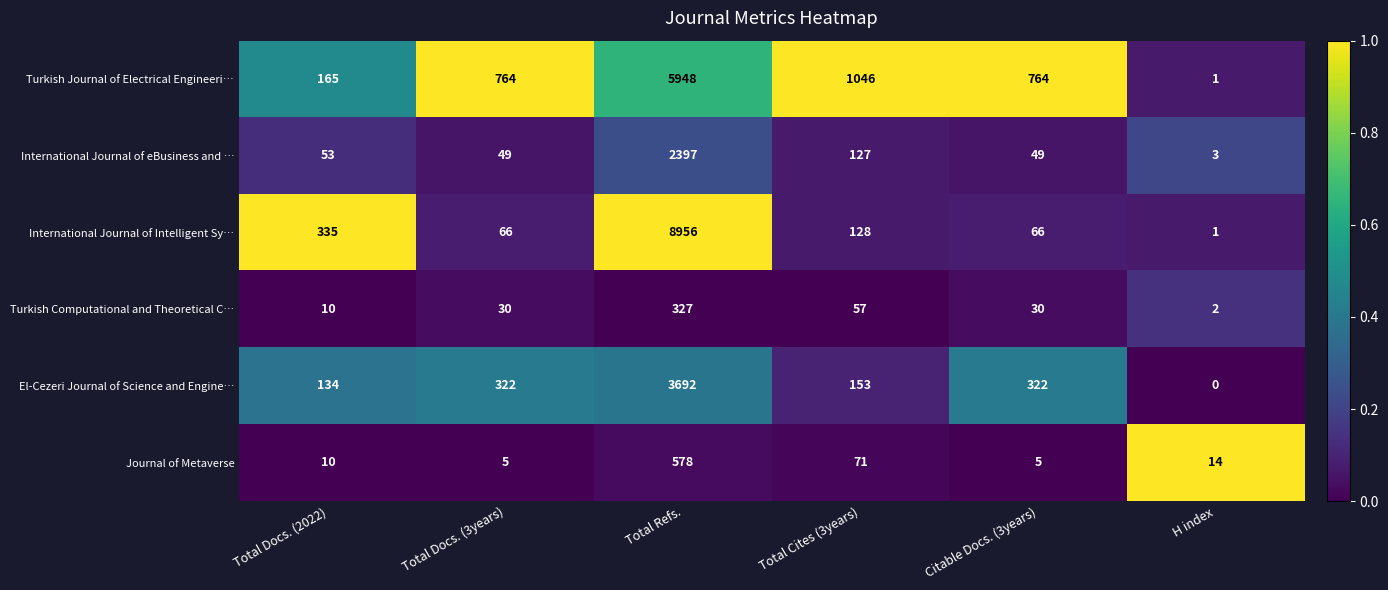

The value of Turkish Computational and Theoretical C… at Total Docs. (3years) is 43. True or false?

False